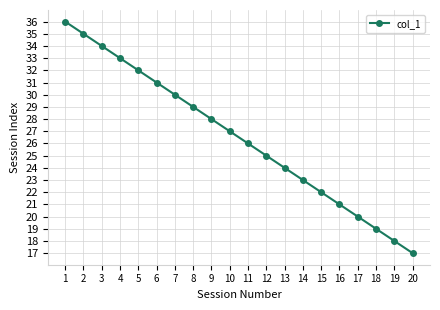

What is the difference between the maximum and second lowest values?

18